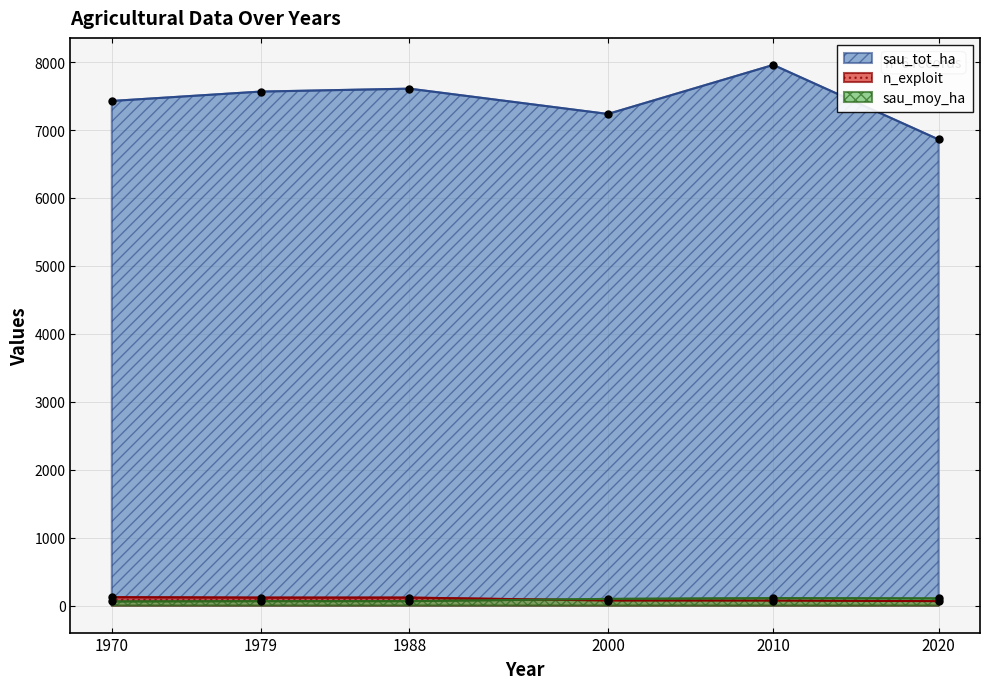

The value of sau_moy_ha at 2000 is 131.1. True or false?

False